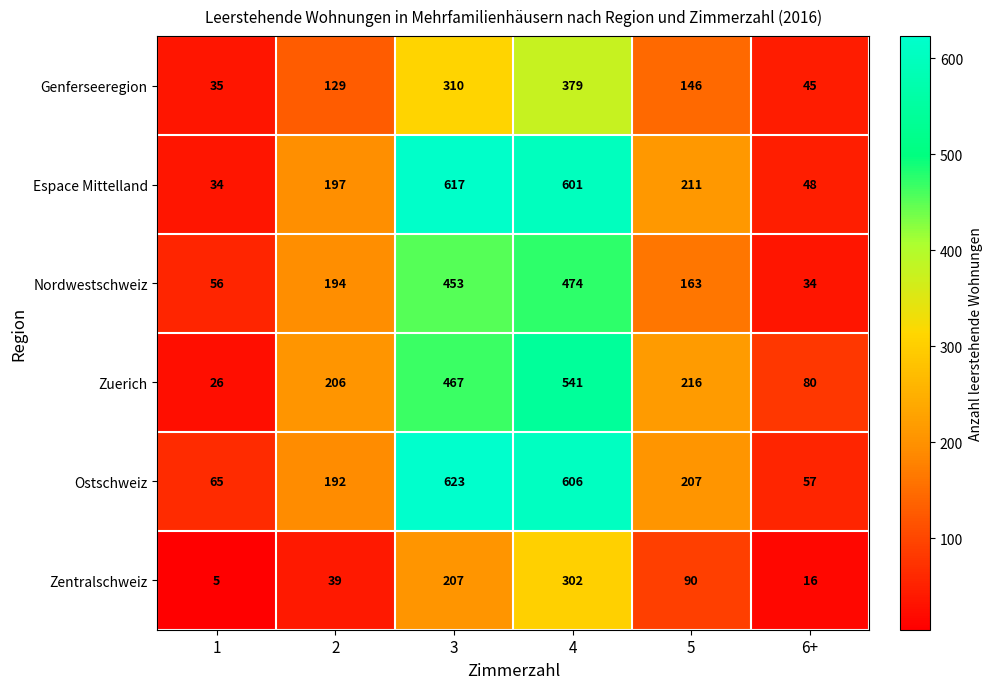

Between 3 and 4, which series saw the biggest shift?

Zentralschweiz